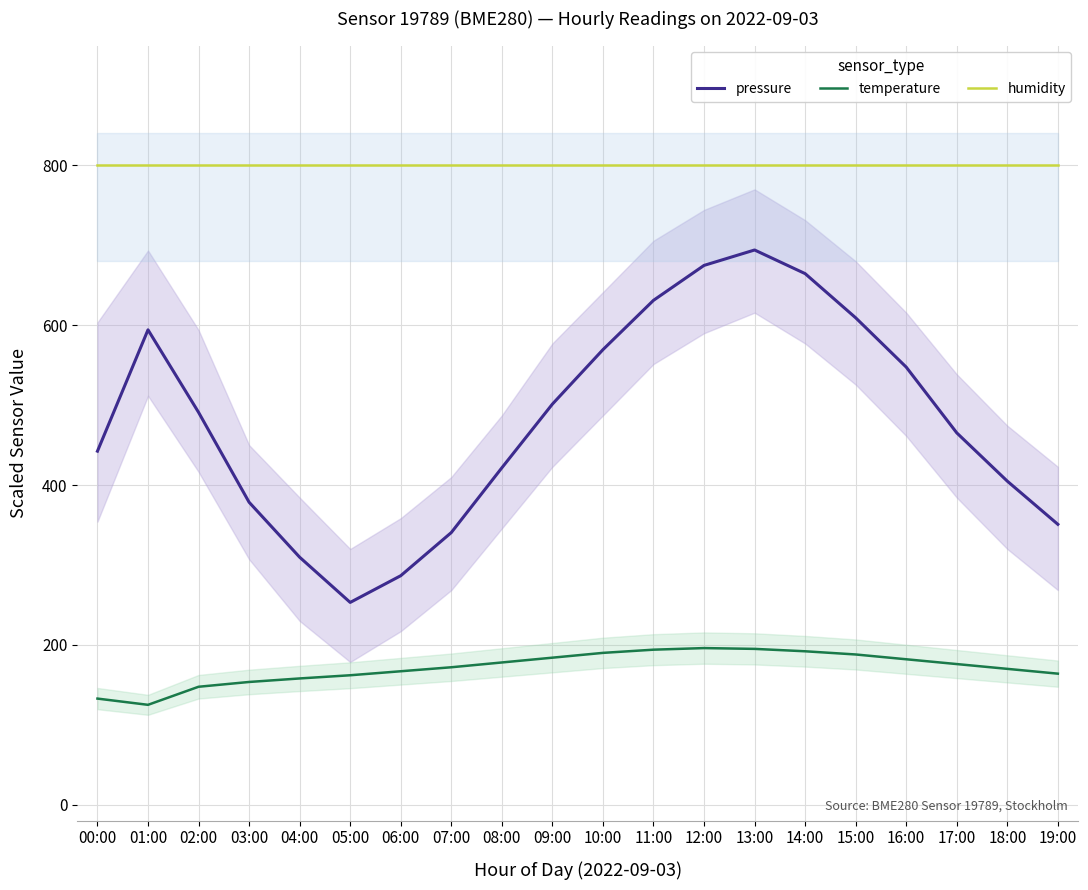

Which has a higher value, 00:00 or 14:00?

14:00